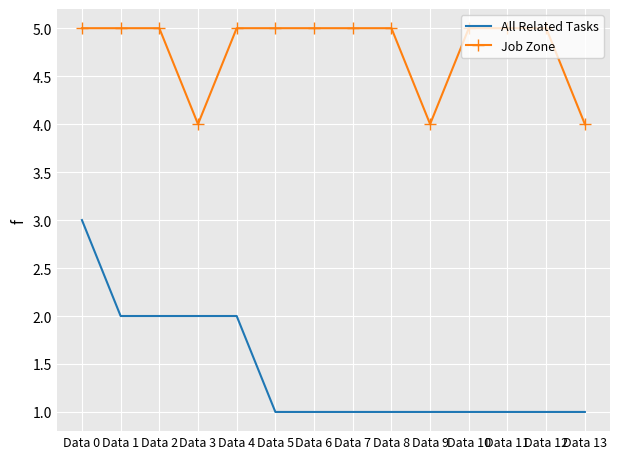

True or false: Job Zone and All Related Tasks intersect in this chart.

False